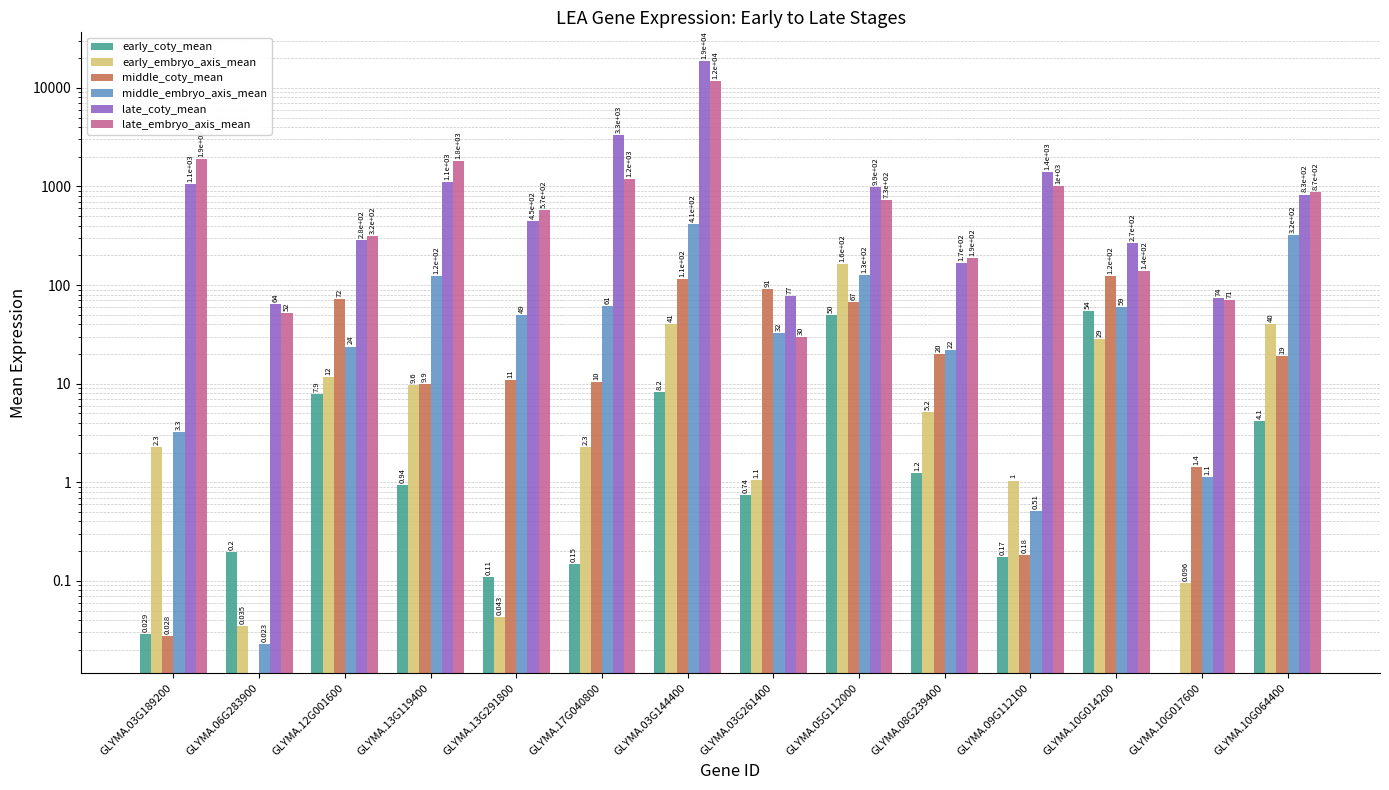

The middle_coty_mean series shows 13.6 at GLYMA.17G040800. True or false?

False